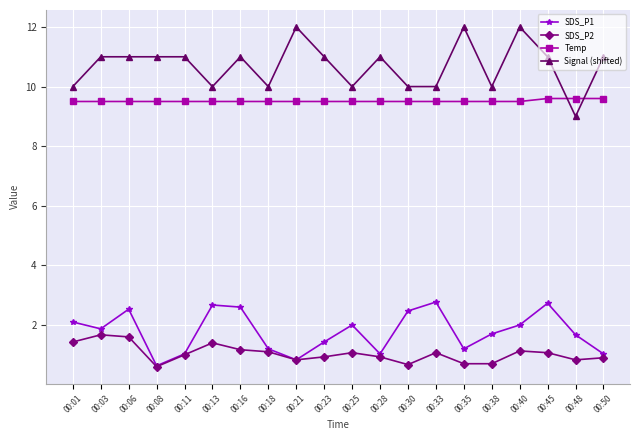

At which label does Signal (shifted) reach its minimum?

00:48